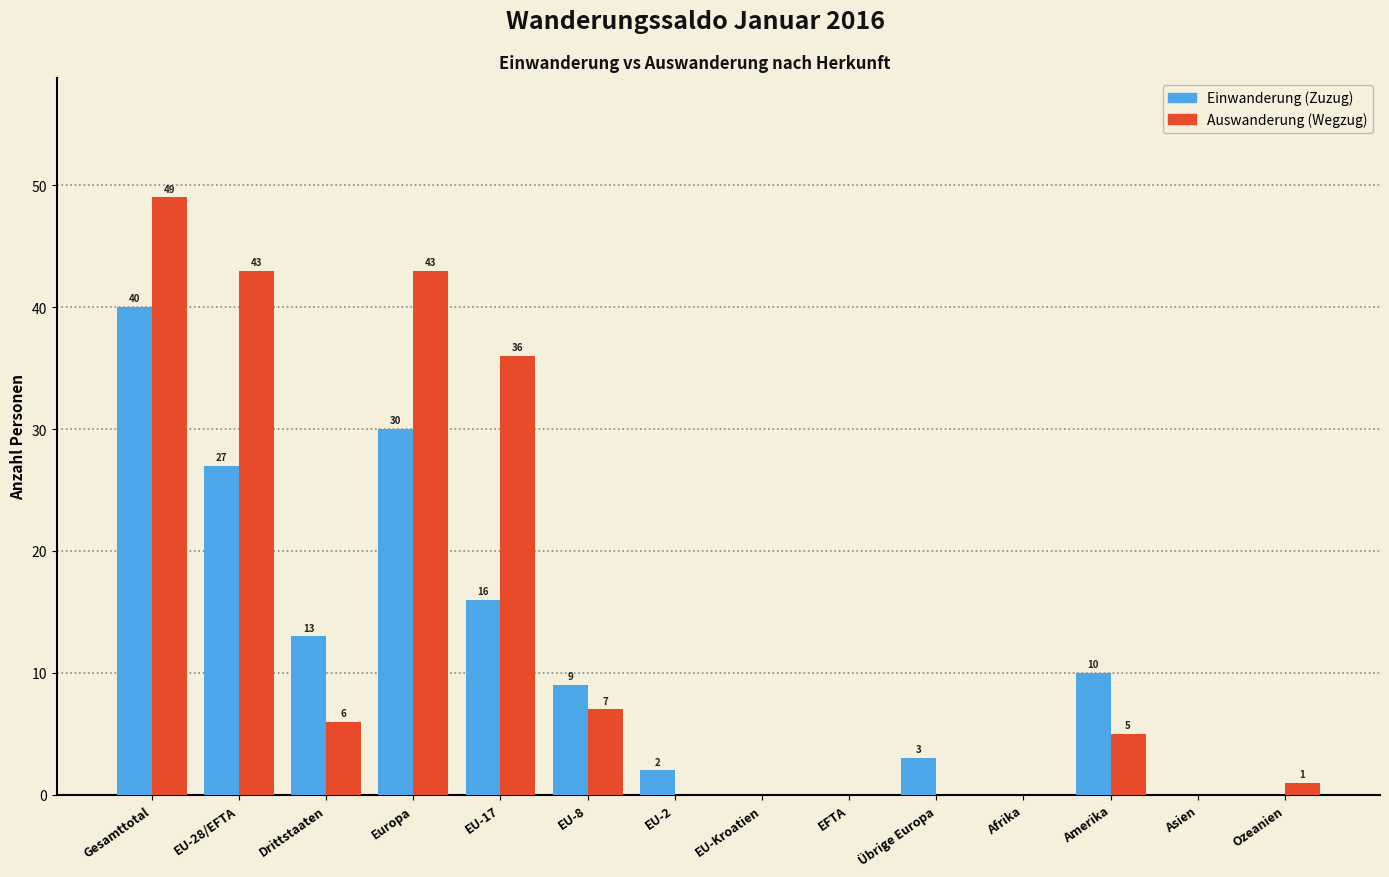

Reading left to right, transcribe all the data shown in this chart.

Einwanderung (Zuzug): Gesamttotal=40	EU-28/EFTA=27	Drittstaaten=13	Europa=30	EU-17=16	EU-8=9	EU-2=2	EU-Kroatien=0	EFTA=0	Übrige Europa=3	Afrika=0	Amerika=10	Asien=0	Ozeanien=0
Auswanderung (Wegzug): Gesamttotal=49	EU-28/EFTA=43	Drittstaaten=6	Europa=43	EU-17=36	EU-8=7	EU-2=0	EU-Kroatien=0	EFTA=0	Übrige Europa=0	Afrika=0	Amerika=5	Asien=0	Ozeanien=1